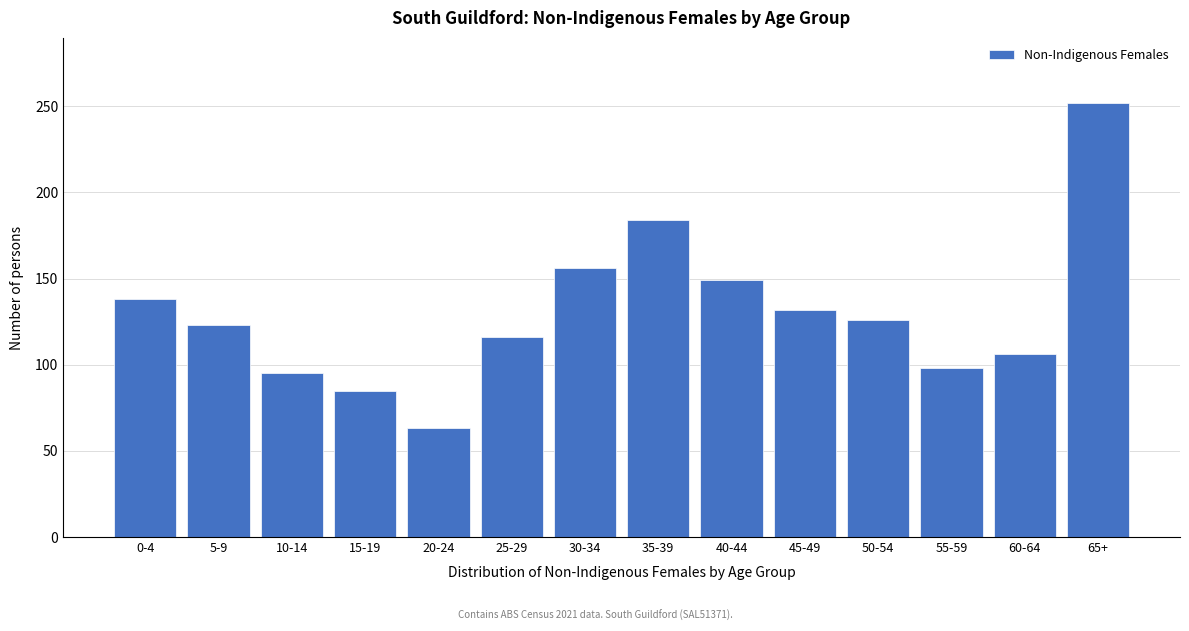

Reading left to right, what are all the values shown in this chart?

138	123	95	85	63	116	156	184	149	132	126	98	106	252